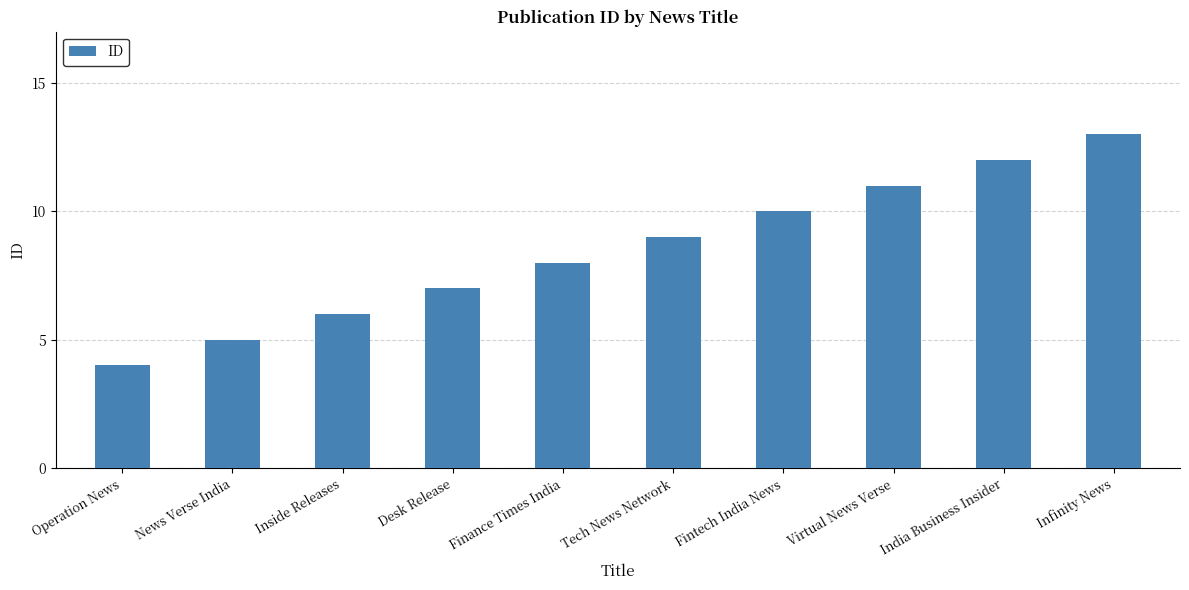

How many bars are there in total?

10